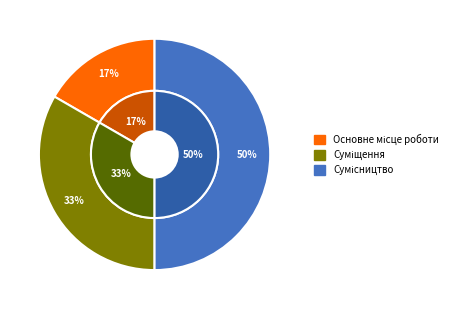

To the nearest percent, what is the combined percentage of Сумісництво and Суміщення?

83%